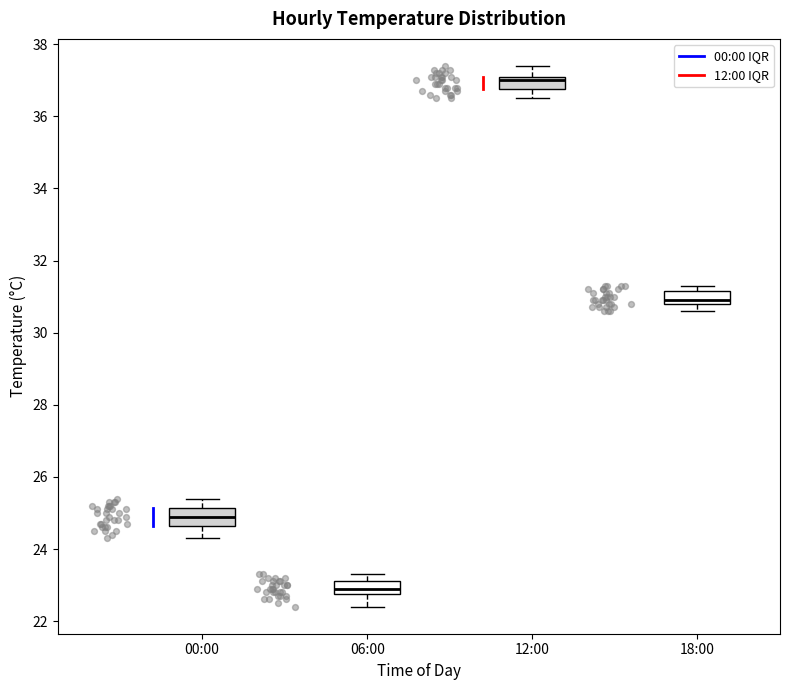

Reading left to right, read every box against the y-axis: the position of its median line, the range the box covers, and the ends of its whiskers. The values are not printed on the chart, so give them approximately, as read against the axis.

00:00: median 25.0, box 24.6 to 25.2, whiskers 24.4 to 25.4
06:00: median 23.0, box 22.8 to 23.2, whiskers 22.4 to 23.4
12:00: median 37.0, box 36.8 to 37.2, whiskers 36.6 to 37.4
18:00: median 31.0, box 30.8 to 31.2, whiskers 30.6 to 31.4